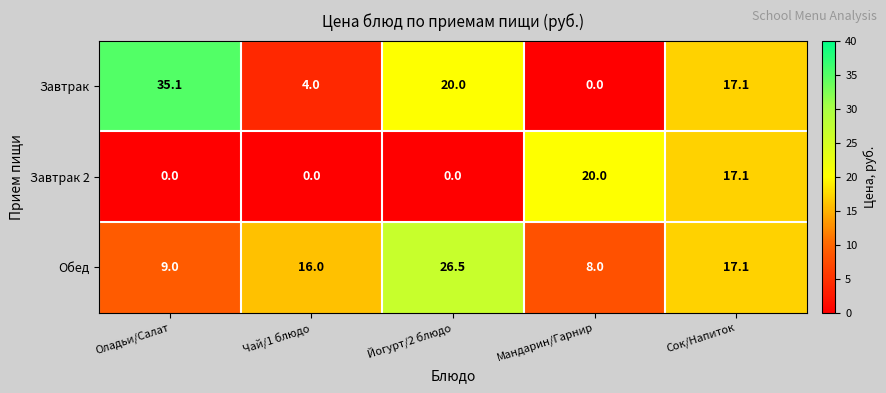

How many series are shown in this chart?

3